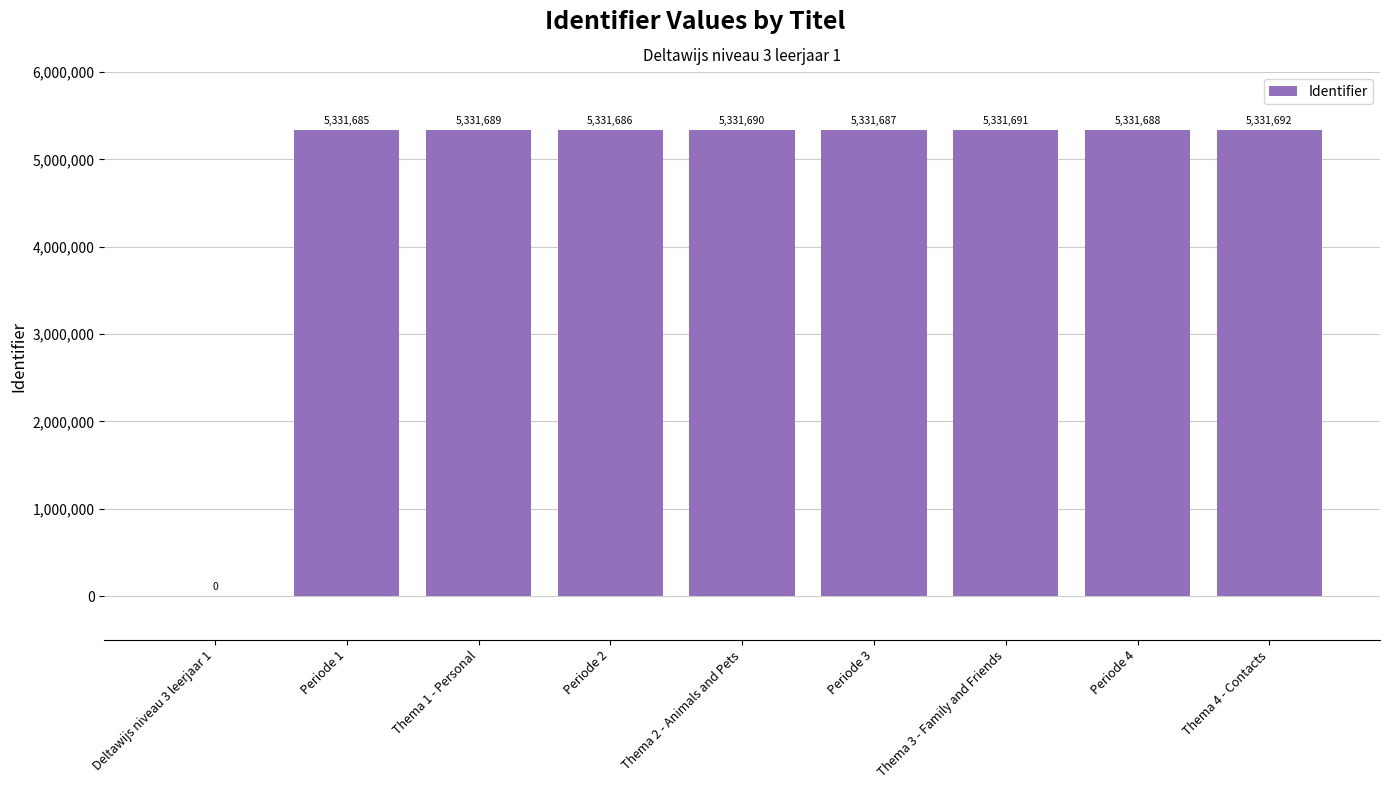

Reading right to left, list all the values displayed in this chart.

Thema 4 - Contacts=5331692	Periode 4=5331688	Thema 3 - Family and Friends=5331691	Periode 3=5331687	Thema 2 - Animals and Pets=5331690	Periode 2=5331686	Thema 1 - Personal=5331689	Periode 1=5331685	Deltawijs niveau 3 leerjaar 1=0